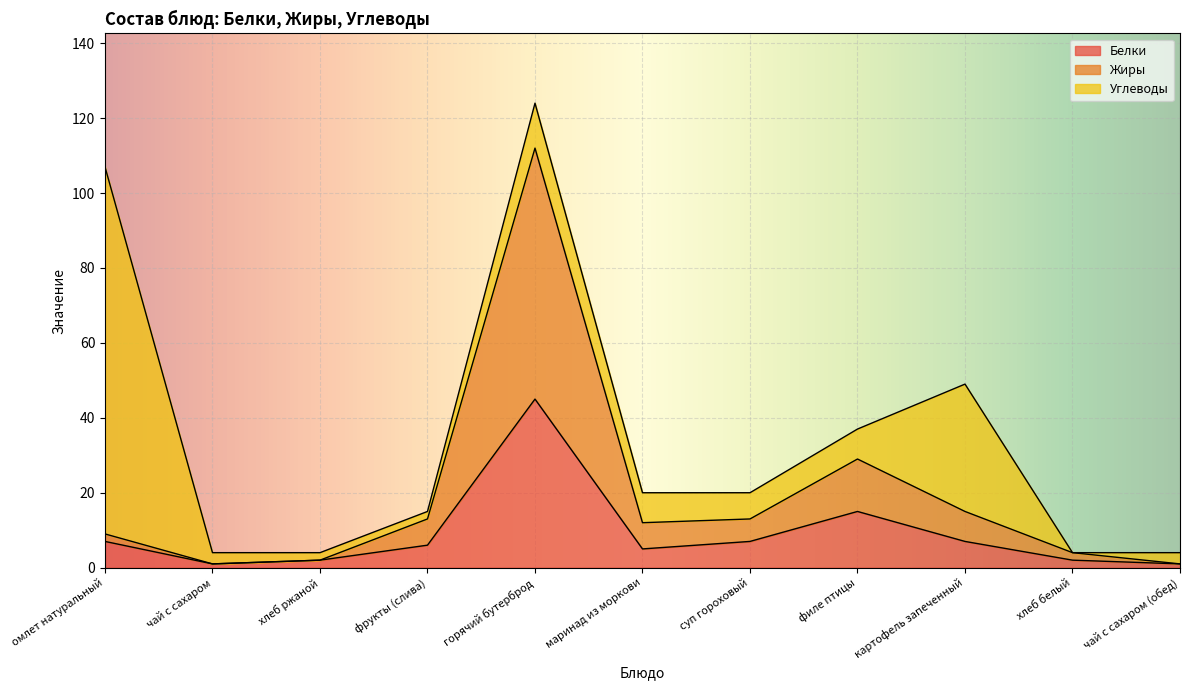

At which category is the sum across all series the highest?

горячий бутерброд